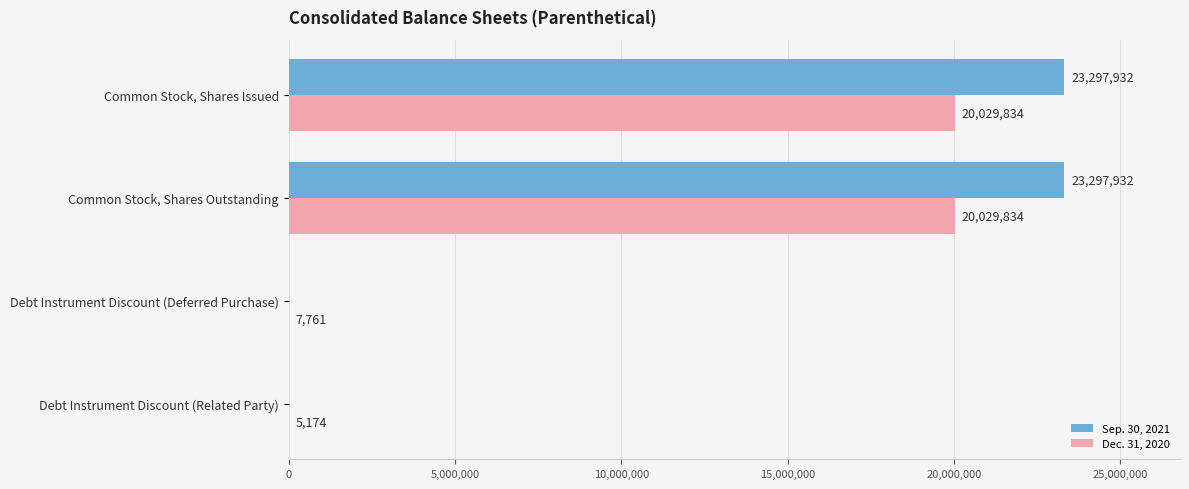

What are all the series names shown in the legend?

Sep. 30, 2021, Dec. 31, 2020